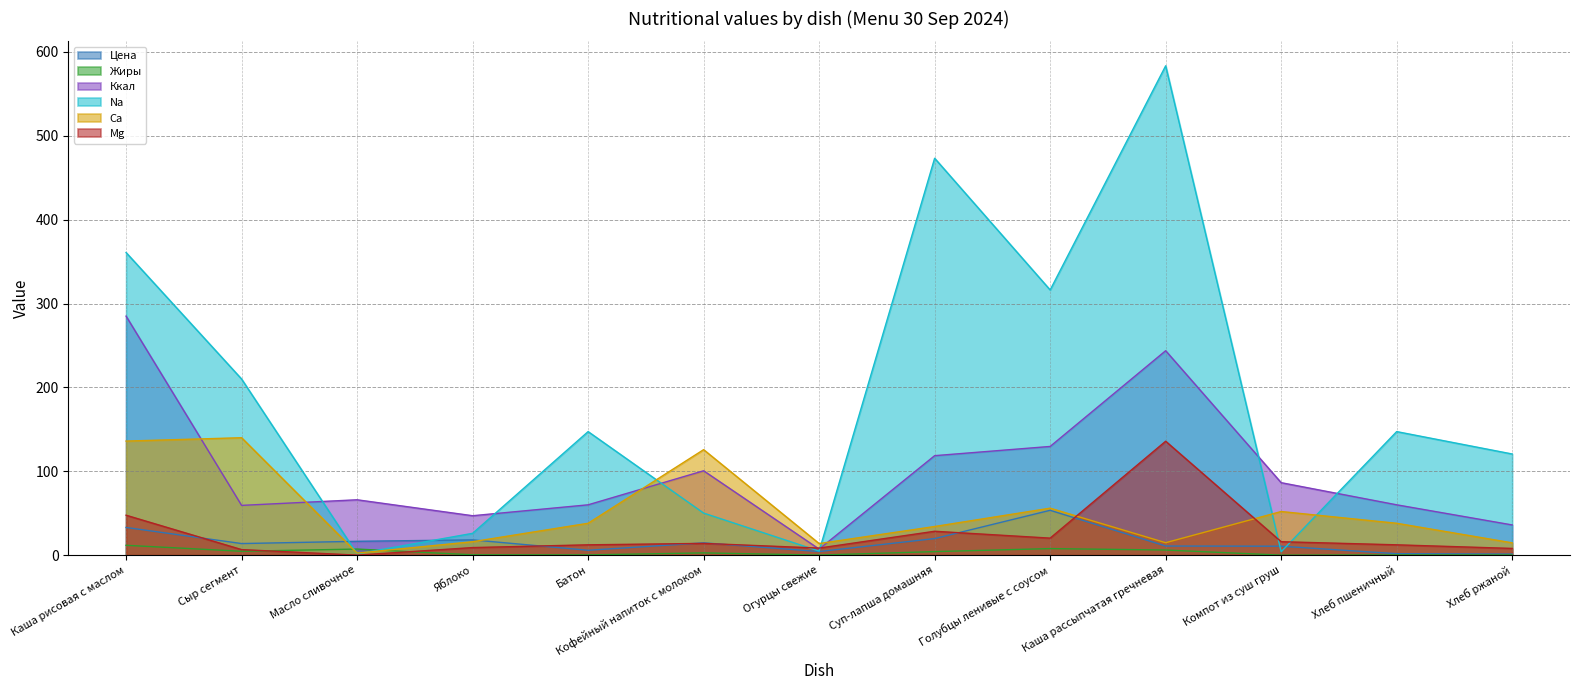

What is the label of the 6th point from the right?

Суп-лапша домашняя